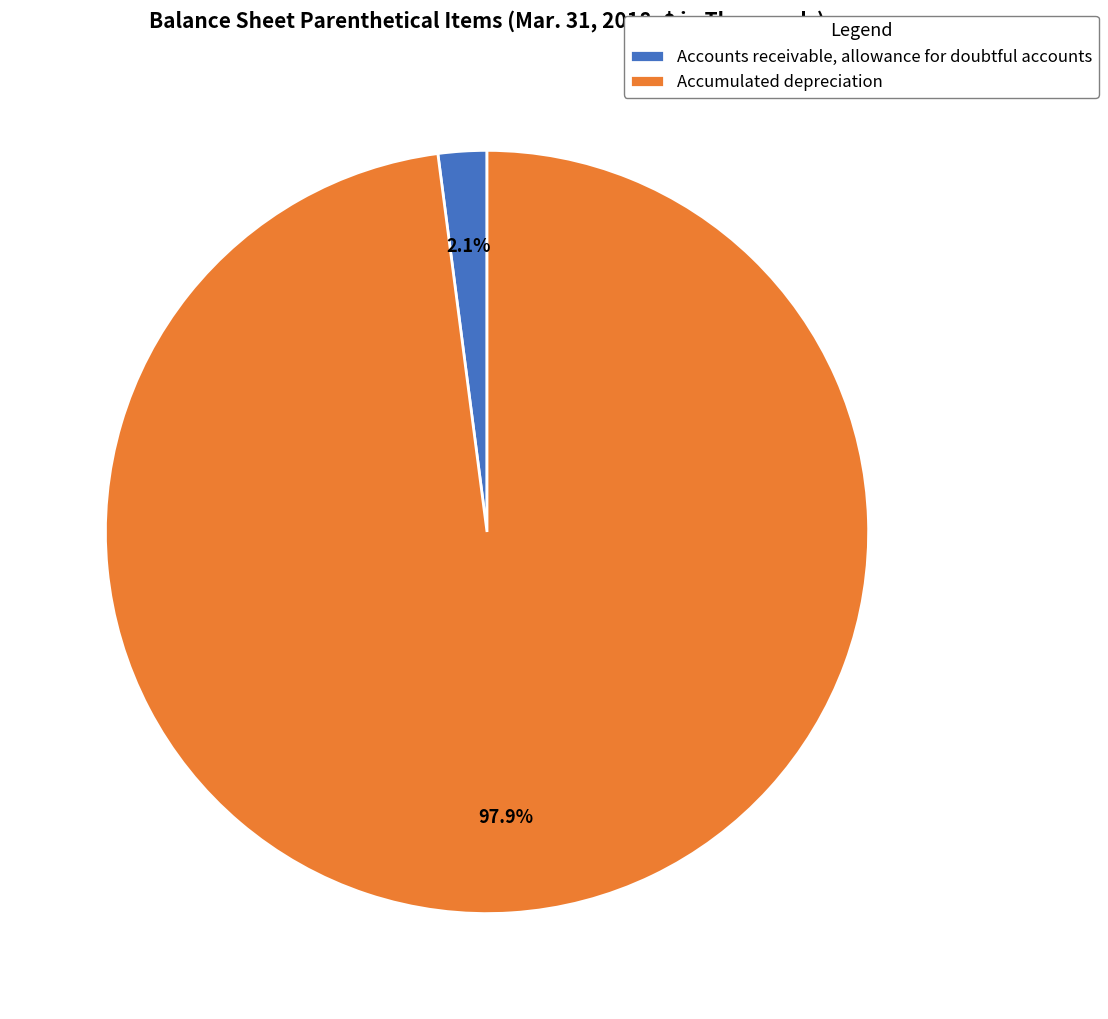

How many segments does this pie chart have?

2